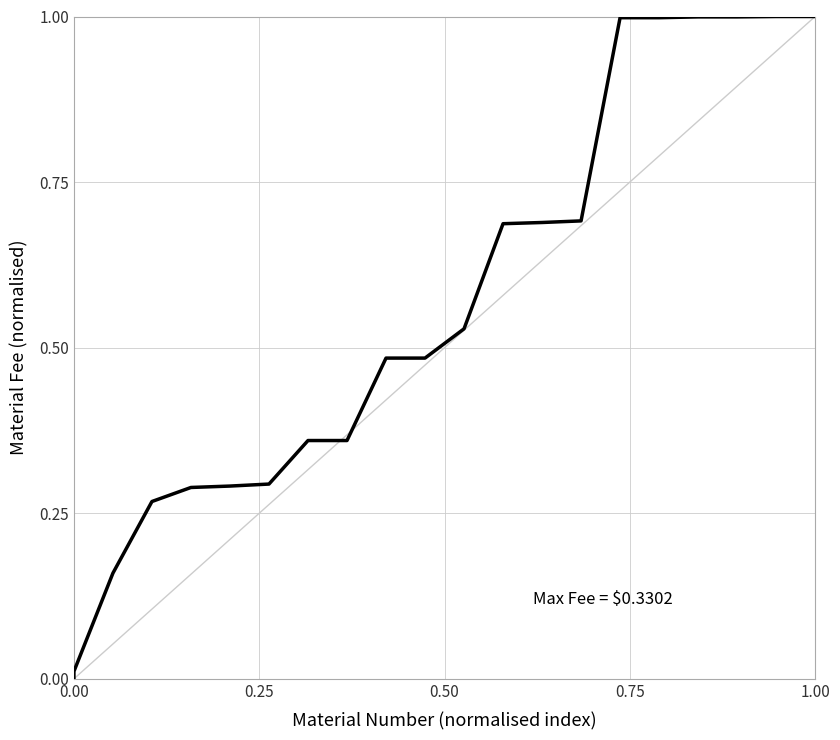

True or false: the data has more than 2 interior local peaks.

False